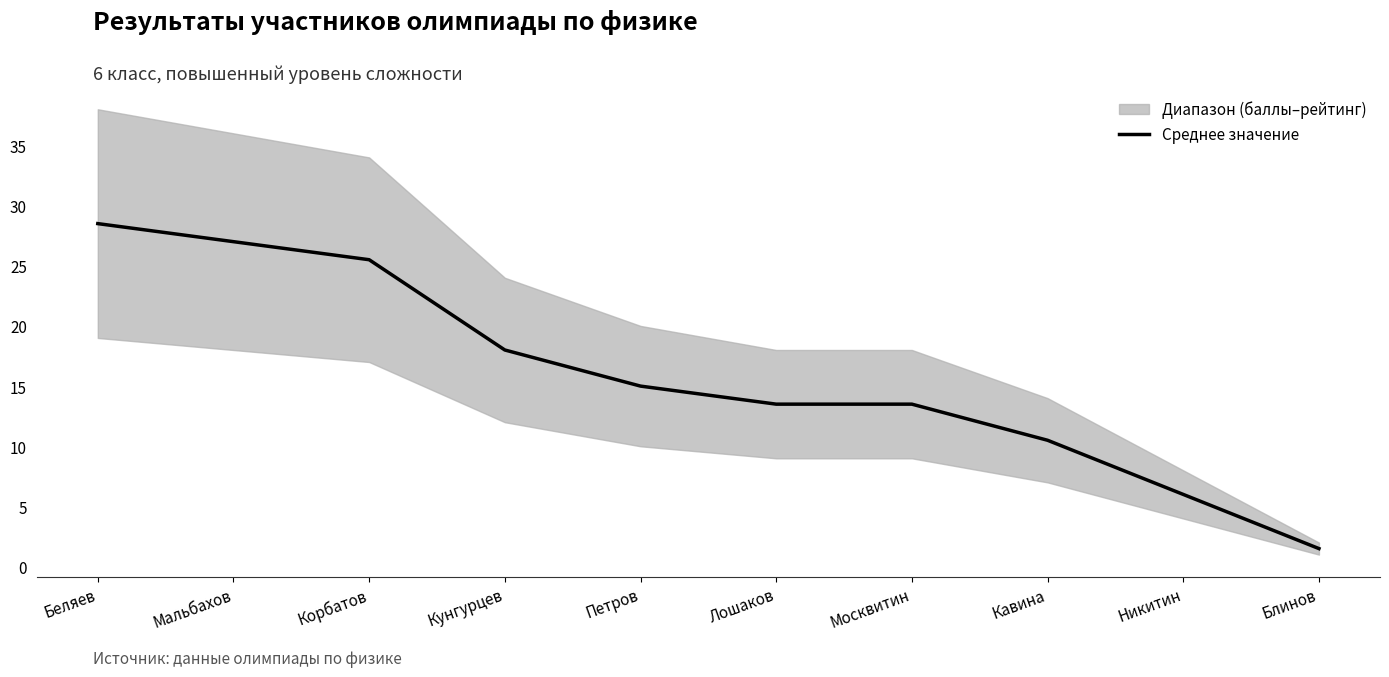

What is the label of the 9th point from the left?

Никитин